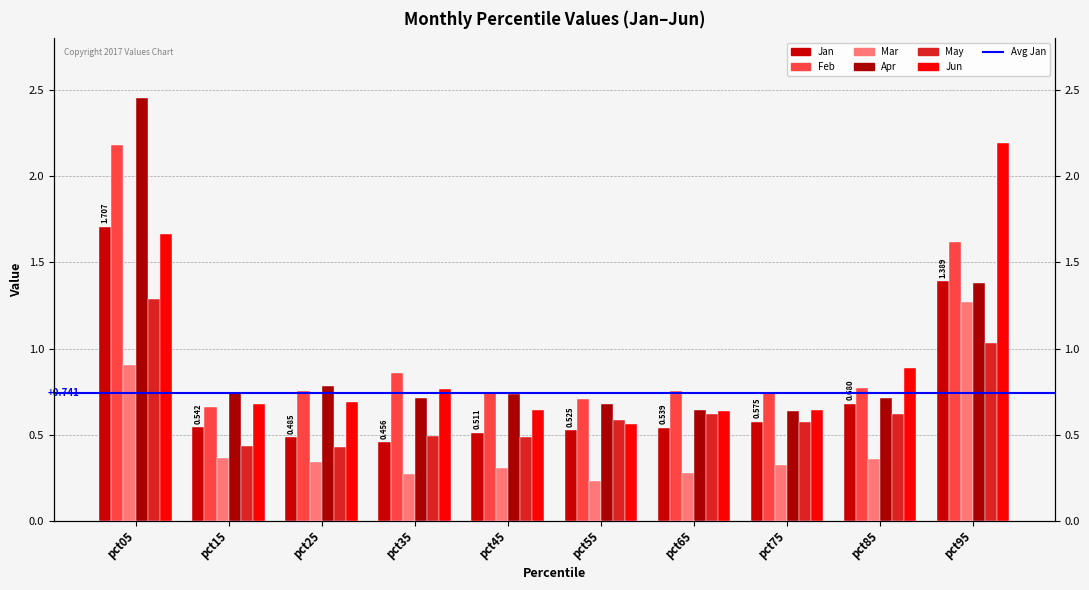

What is the difference between the highest and lowest values at pct15?

0.4